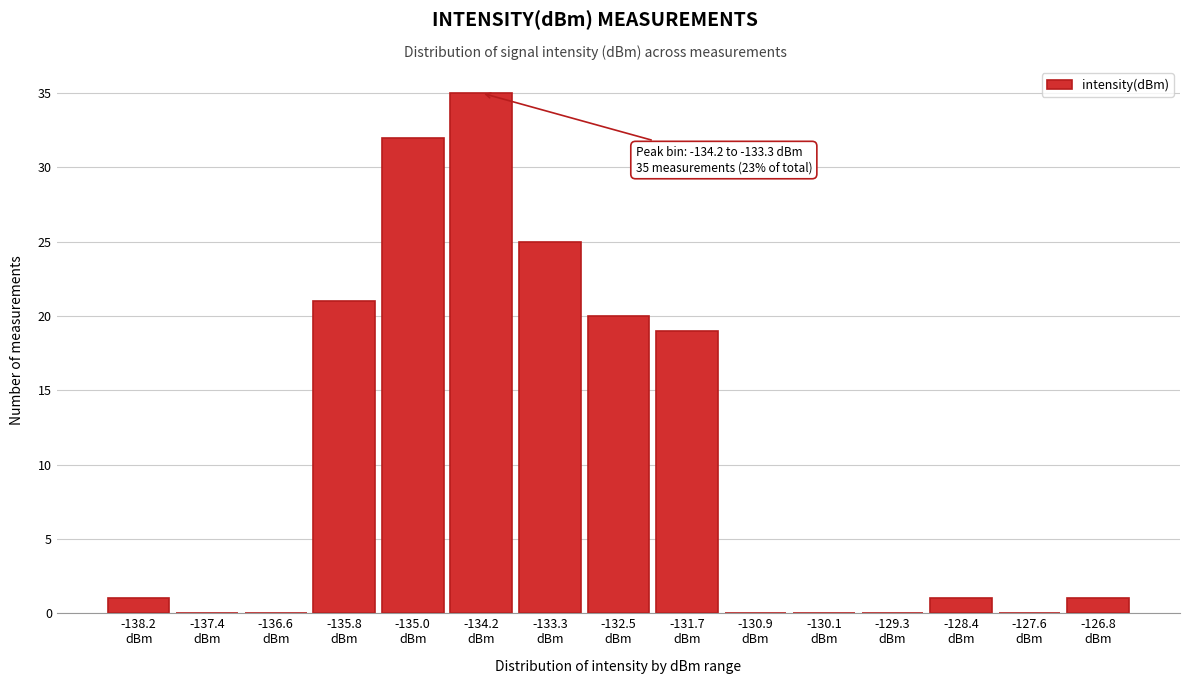

What is the sum of all values?

155